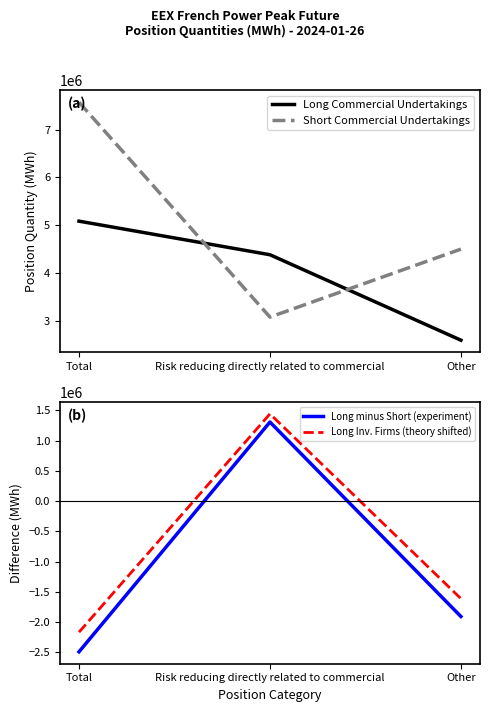

What is the sum of the Long Inv. Firms (theory shifted) values at Other and Risk reducing directly related to commercial?

-170775.2